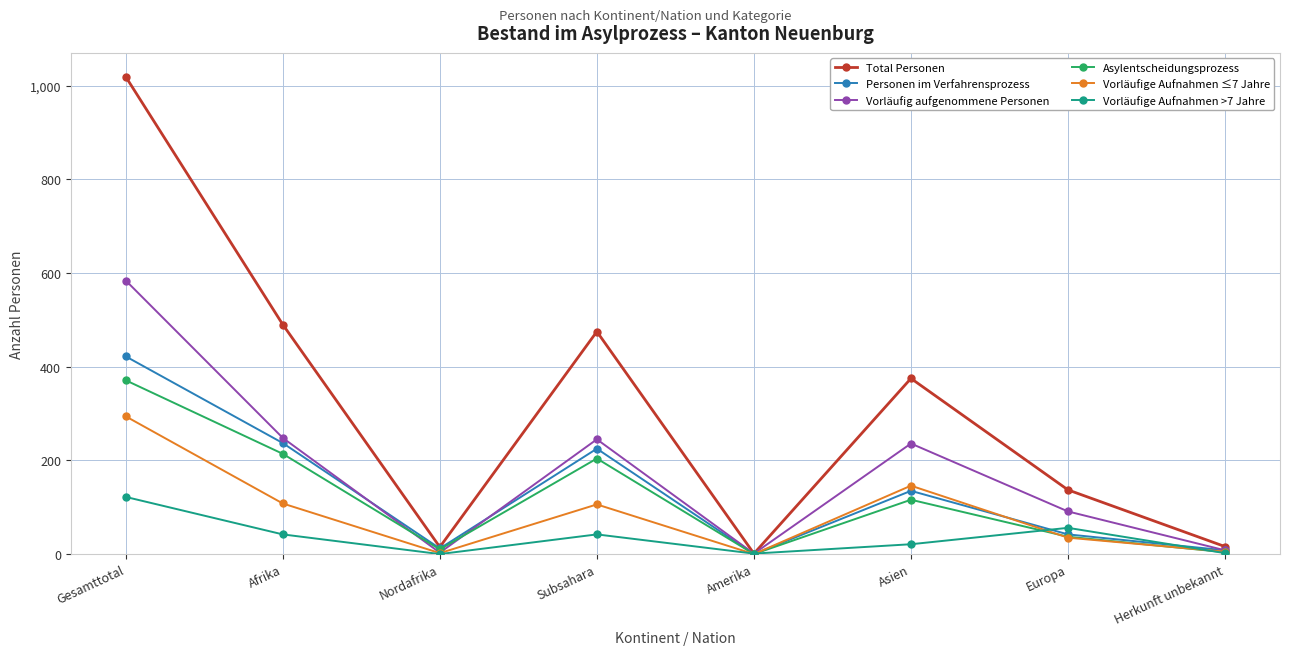

The value of Vorläufige Aufnahmen >7 Jahre at Gesamttotal is 122. True or false?

True